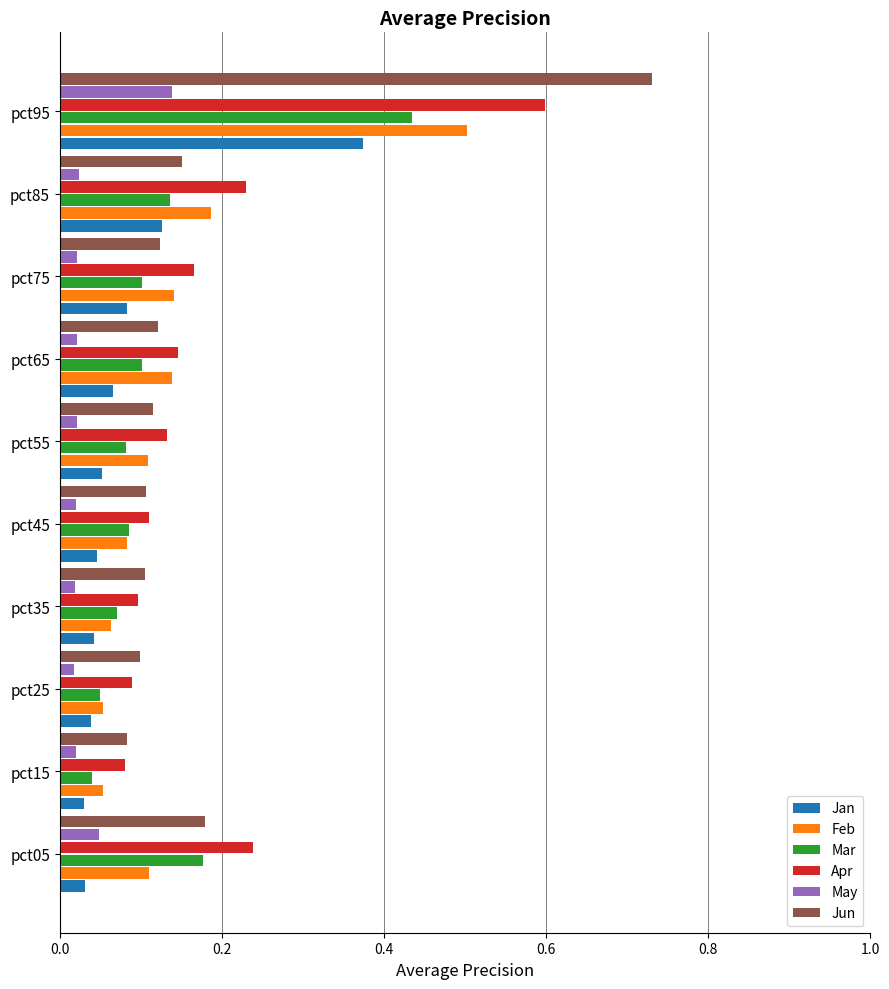

At which category is the sum across all series the highest?

pct95